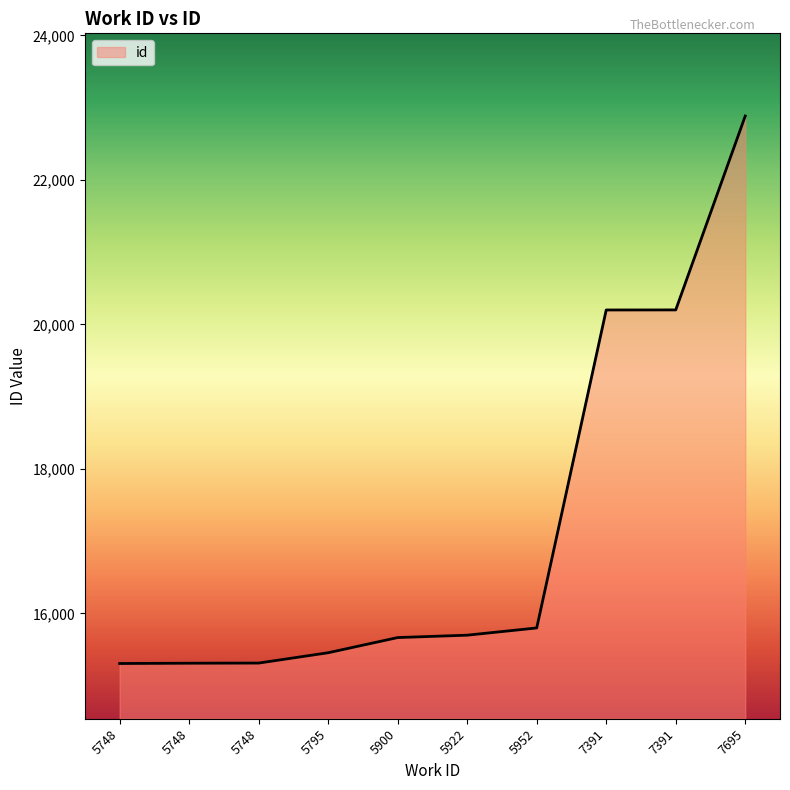

Reading right to left, extract all data points from this chart.

22884	20201	20200	15800	15700	15667	15457	15314	15312	15308